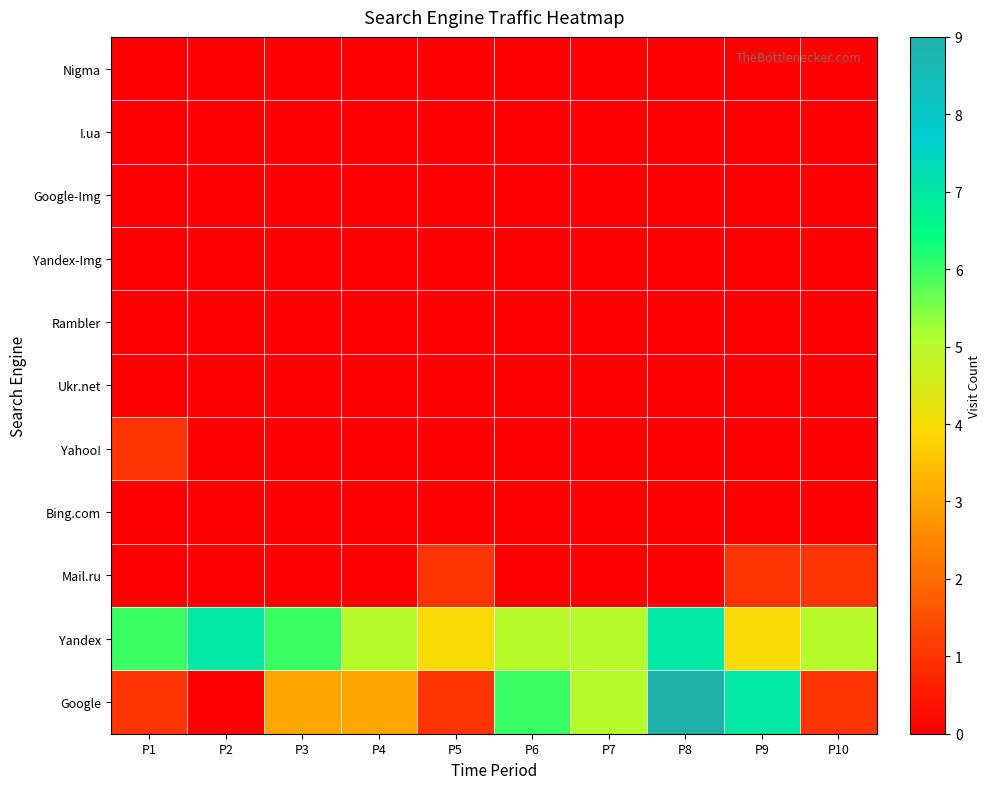

Reading left to right, what are all the values shown in this chart?

Google: P1=1	P2=0	P3=3	P4=3	P5=1	P6=6	P7=5	P8=9	P9=7	P10=1
Yandex: P1=6	P2=7	P3=6	P4=5	P5=4	P6=5	P7=5	P8=7	P9=4	P10=5
Mail.ru: P1=0	P2=0	P3=0	P4=0	P5=1	P6=0	P7=0	P8=0	P9=1	P10=1
Bing.com: P1=0	P2=0	P3=0	P4=0	P5=0	P6=0	P7=0	P8=0	P9=0	P10=0
Yahoo!: P1=1	P2=0	P3=0	P4=0	P5=0	P6=0	P7=0	P8=0	P9=0	P10=0
Ukr.net: P1=0	P2=0	P3=0	P4=0	P5=0	P6=0	P7=0	P8=0	P9=0	P10=0
Rambler: P1=0	P2=0	P3=0	P4=0	P5=0	P6=0	P7=0	P8=0	P9=0	P10=0
Yandex-Img: P1=0	P2=0	P3=0	P4=0	P5=0	P6=0	P7=0	P8=0	P9=0	P10=0
Google-Img: P1=0	P2=0	P3=0	P4=0	P5=0	P6=0	P7=0	P8=0	P9=0	P10=0
I.ua: P1=0	P2=0	P3=0	P4=0	P5=0	P6=0	P7=0	P8=0	P9=0	P10=0
Nigma: P1=0	P2=0	P3=0	P4=0	P5=0	P6=0	P7=0	P8=0	P9=0	P10=0